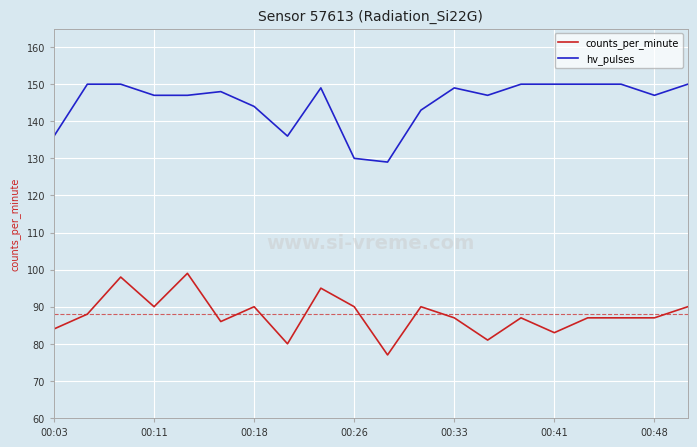

Reading left to right, what are all the values shown in this chart?

counts_per_minute: 84	88	98	90	99	86	90	80	95	90	77	90	87	81	87	83	87	87	87	90
hv_pulses: 136	150	150	147	147	148	144	136	149	130	129	143	149	147	150	150	150	150	147	150